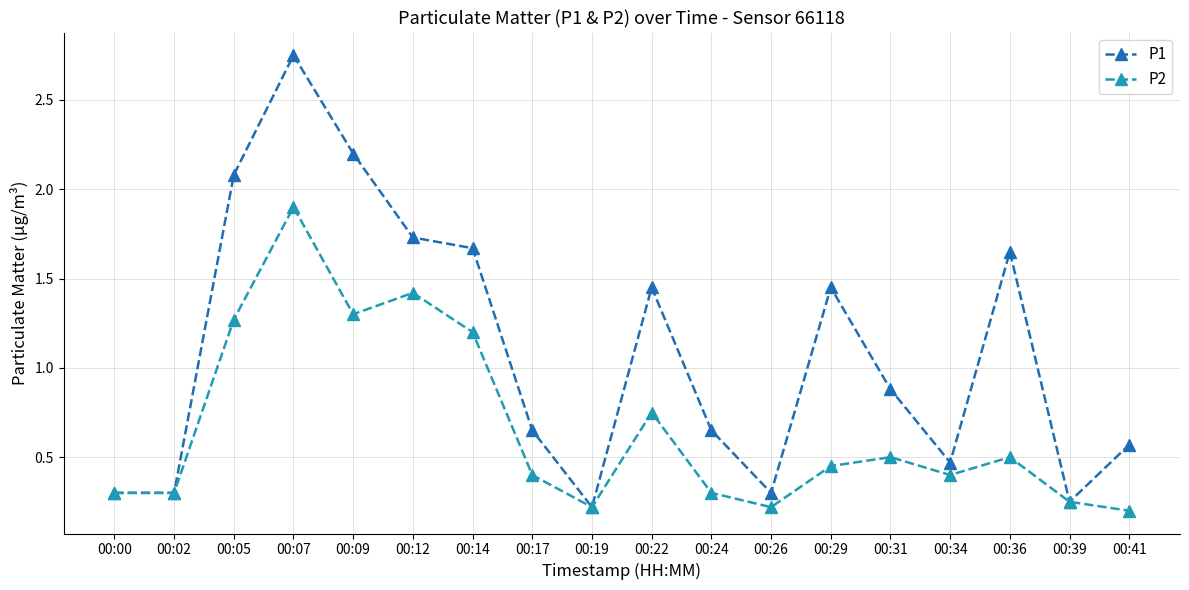

The value of P1 at 00:39 is 0.2. True or false?

True